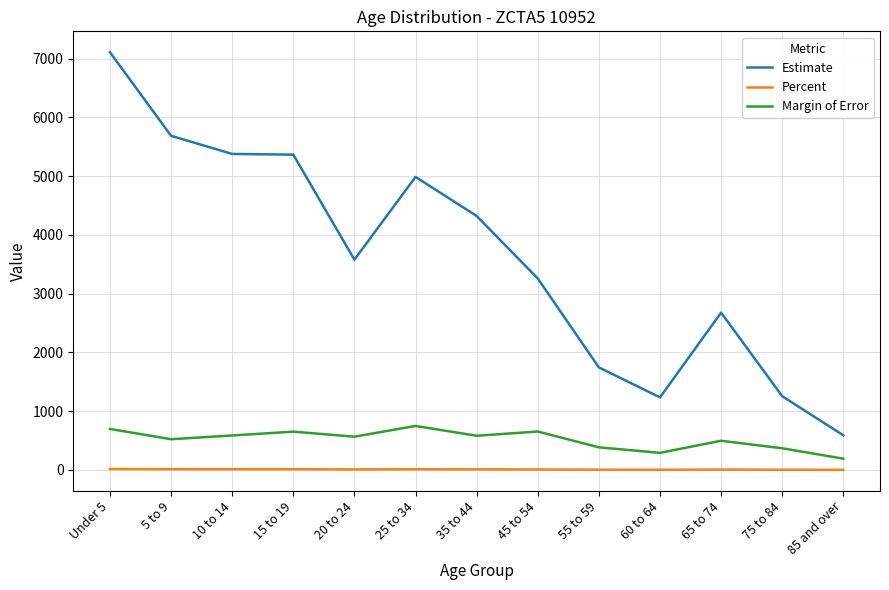

The value of Margin of Error at 25 to 34 is 187.0. True or false?

False